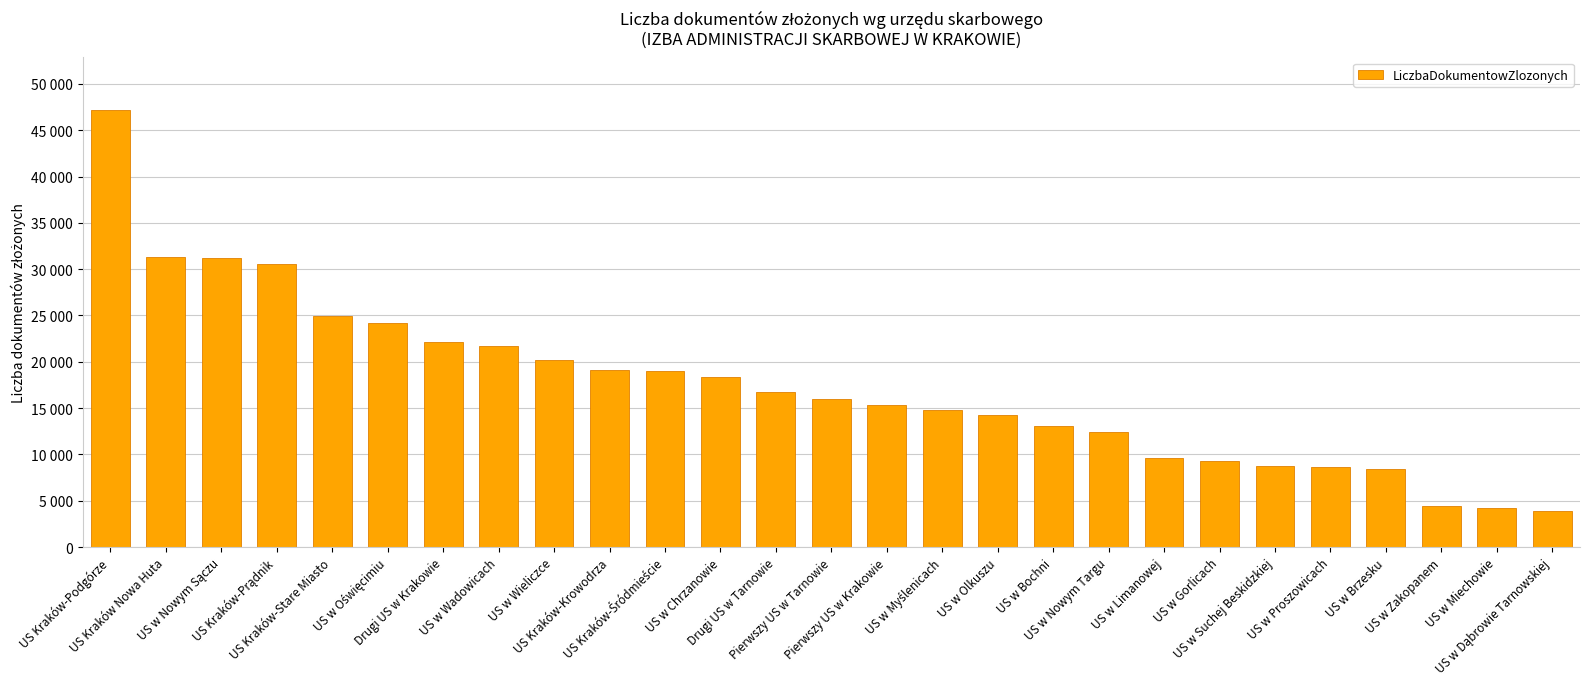

The chart shows a value of 84326 at US Kraków-Podgórze. True or false?

False